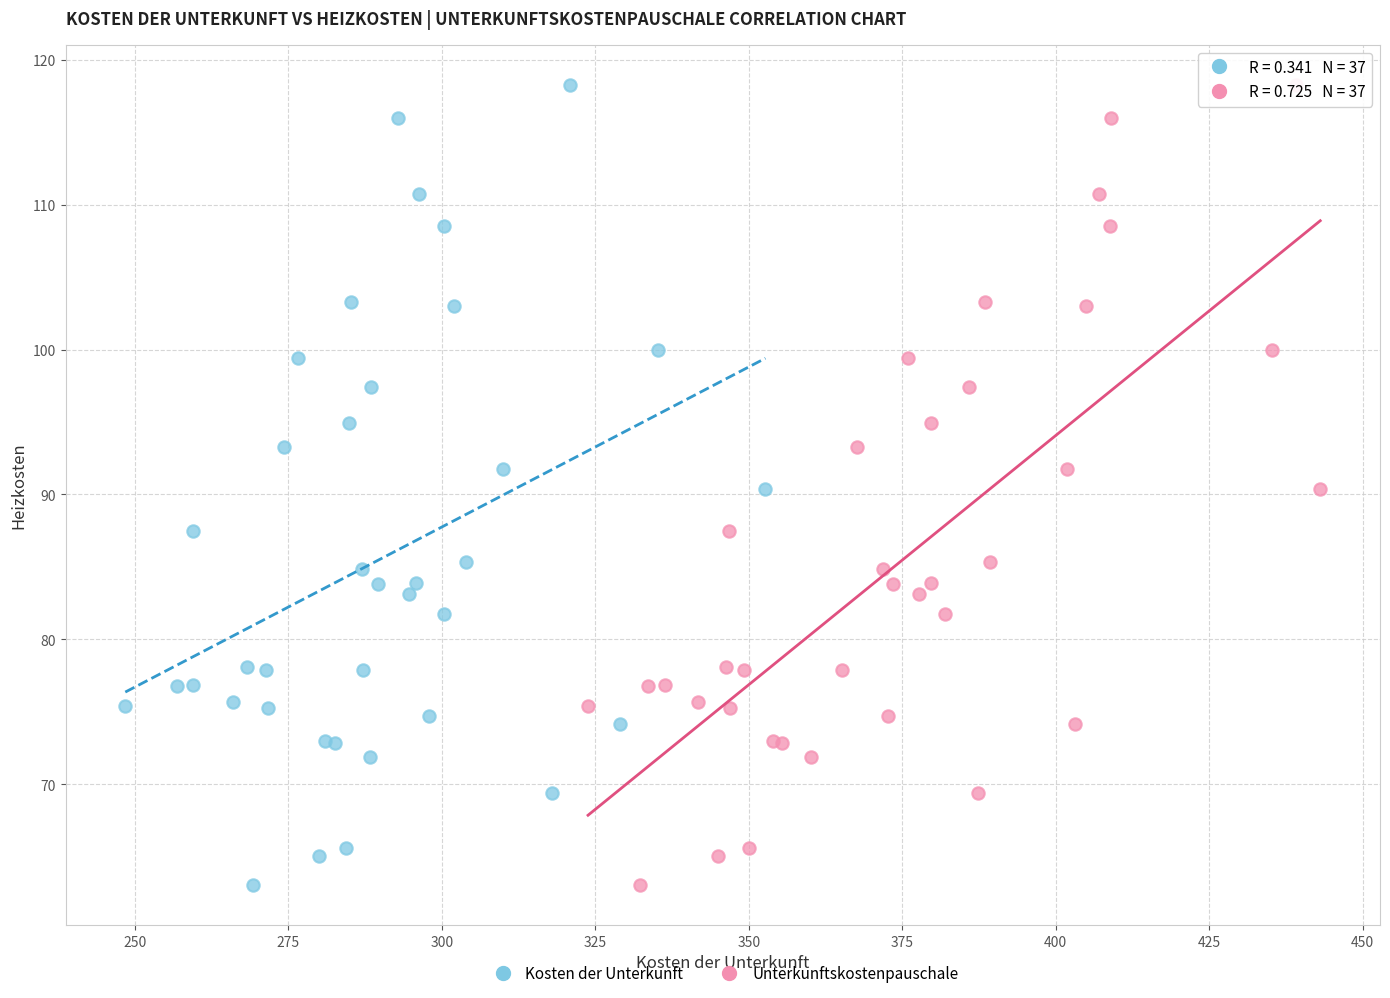

What are all the series names shown in the legend?

Kosten der Unterkunft, Unterkunftskostenpauschale